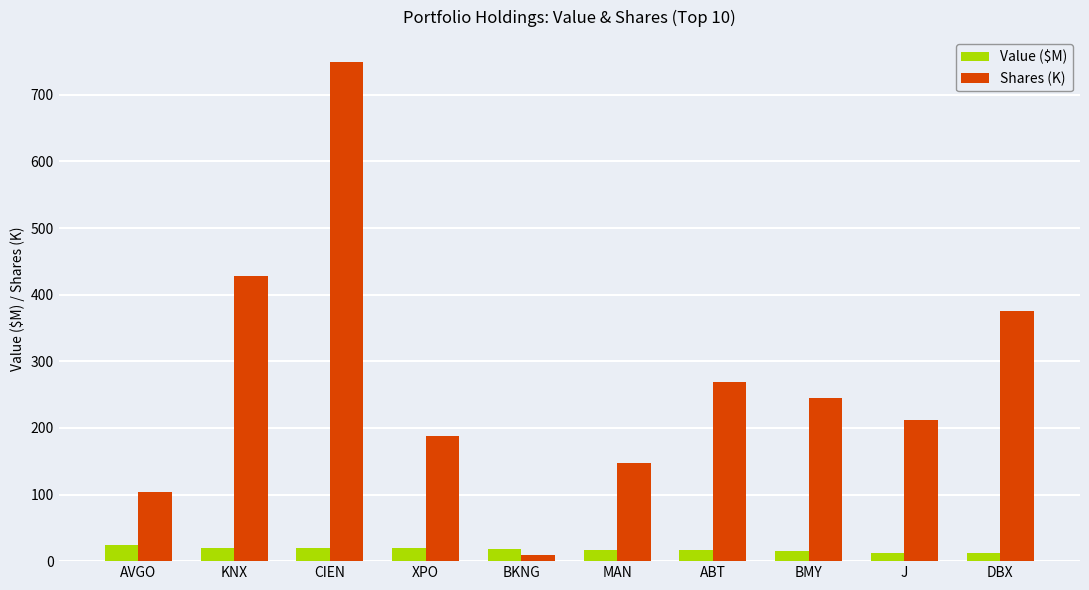

Is the value of Shares (K) at J greater than the value of Value ($M) at MAN?

Yes